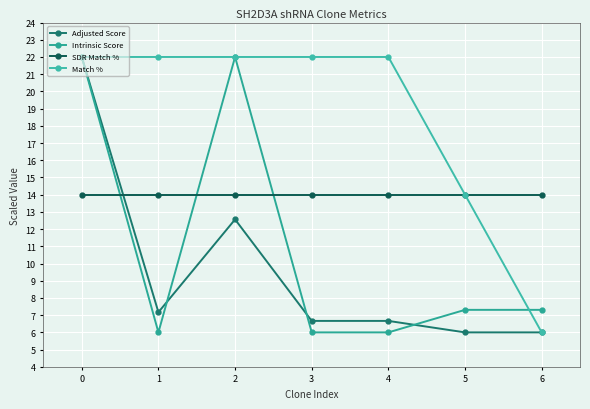

How many interior local peaks does the Intrinsic Score series have?

1